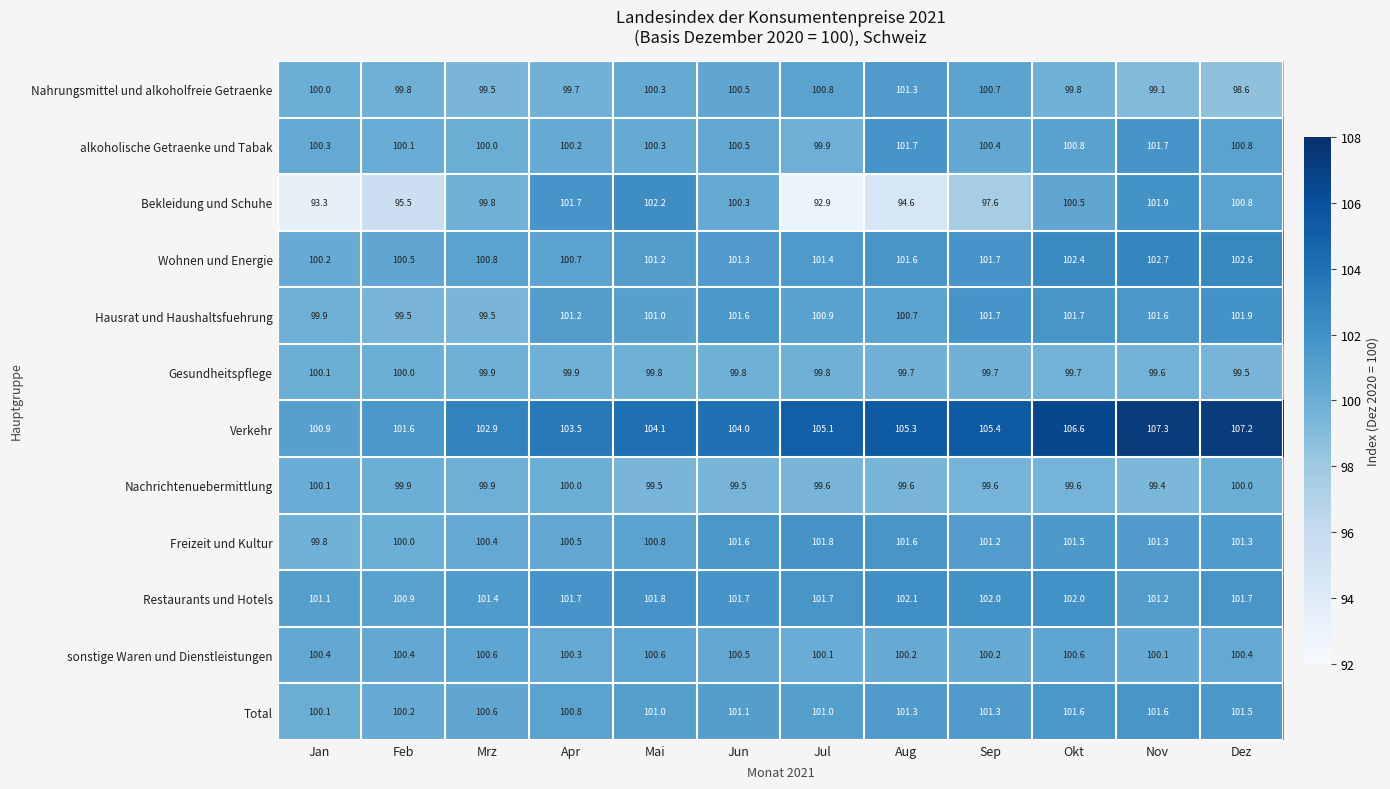

At which category is the sum across all series the highest?

Nov